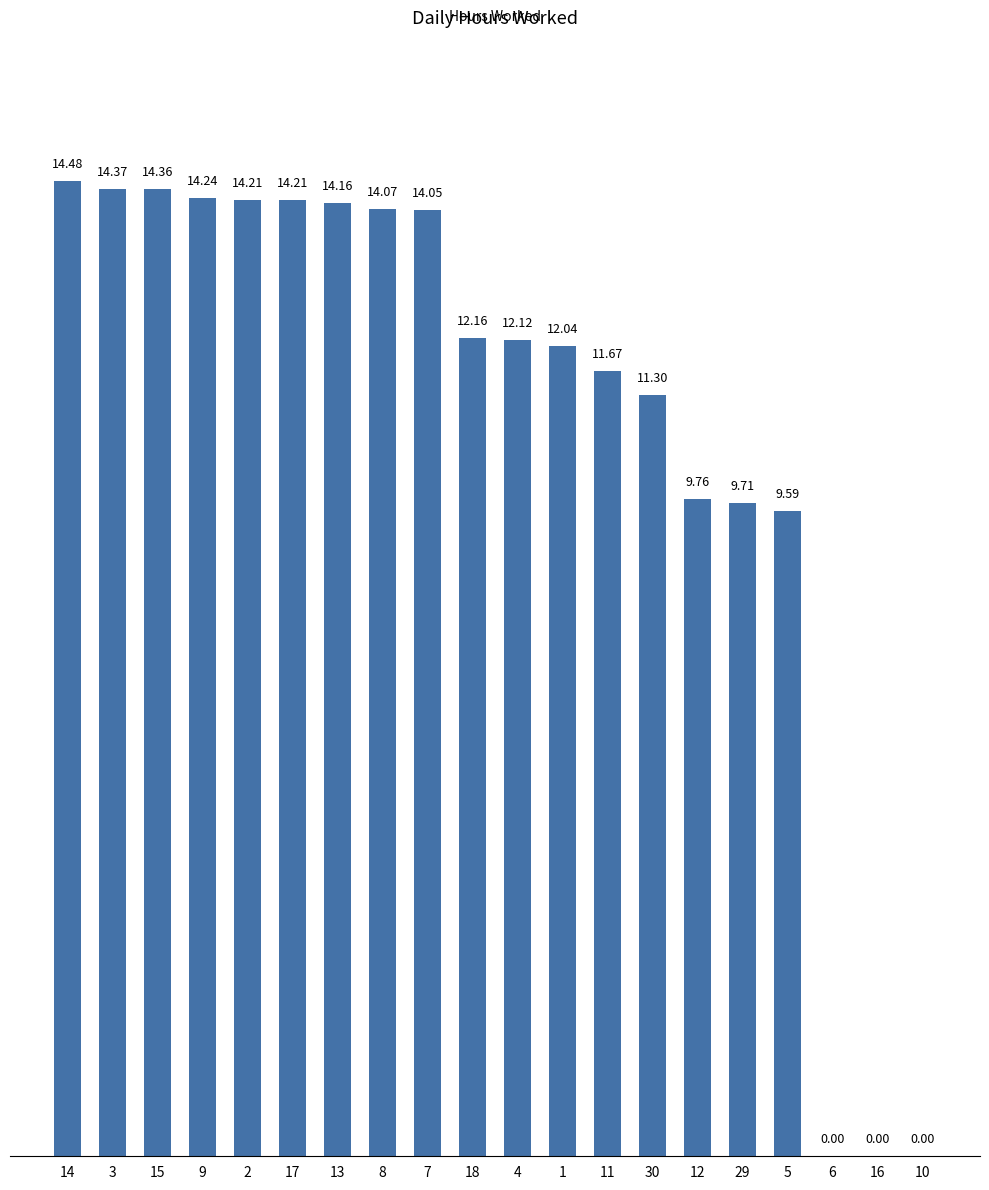

Is it true that the value at 1 is 4.8?

False